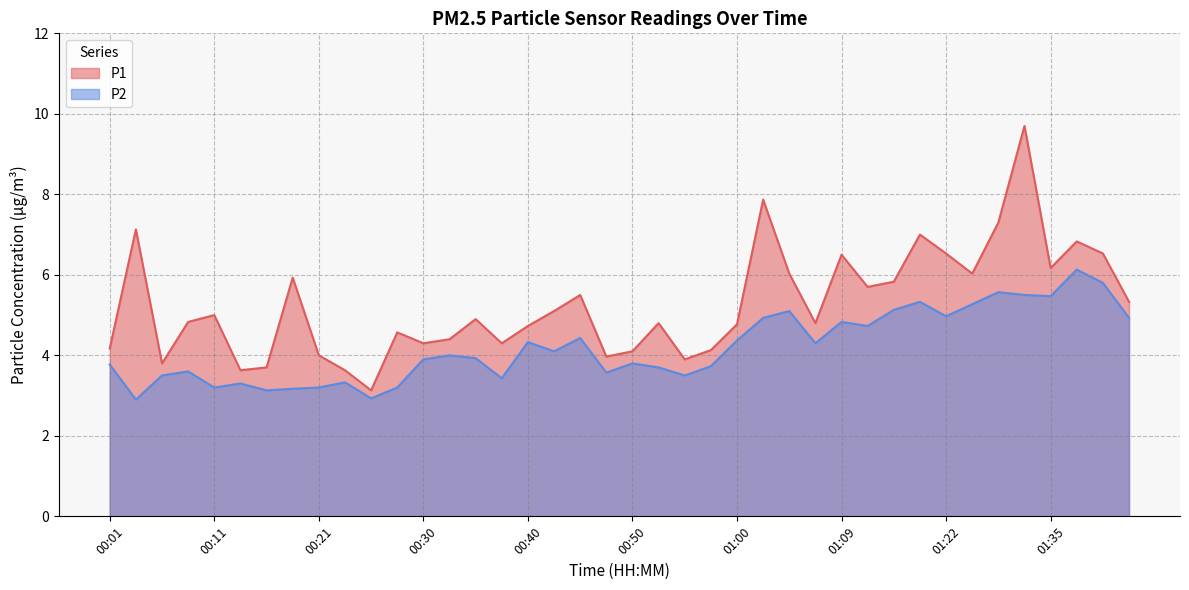

In P1, how many points are lower than both neighbors (excluding endpoints)?

11